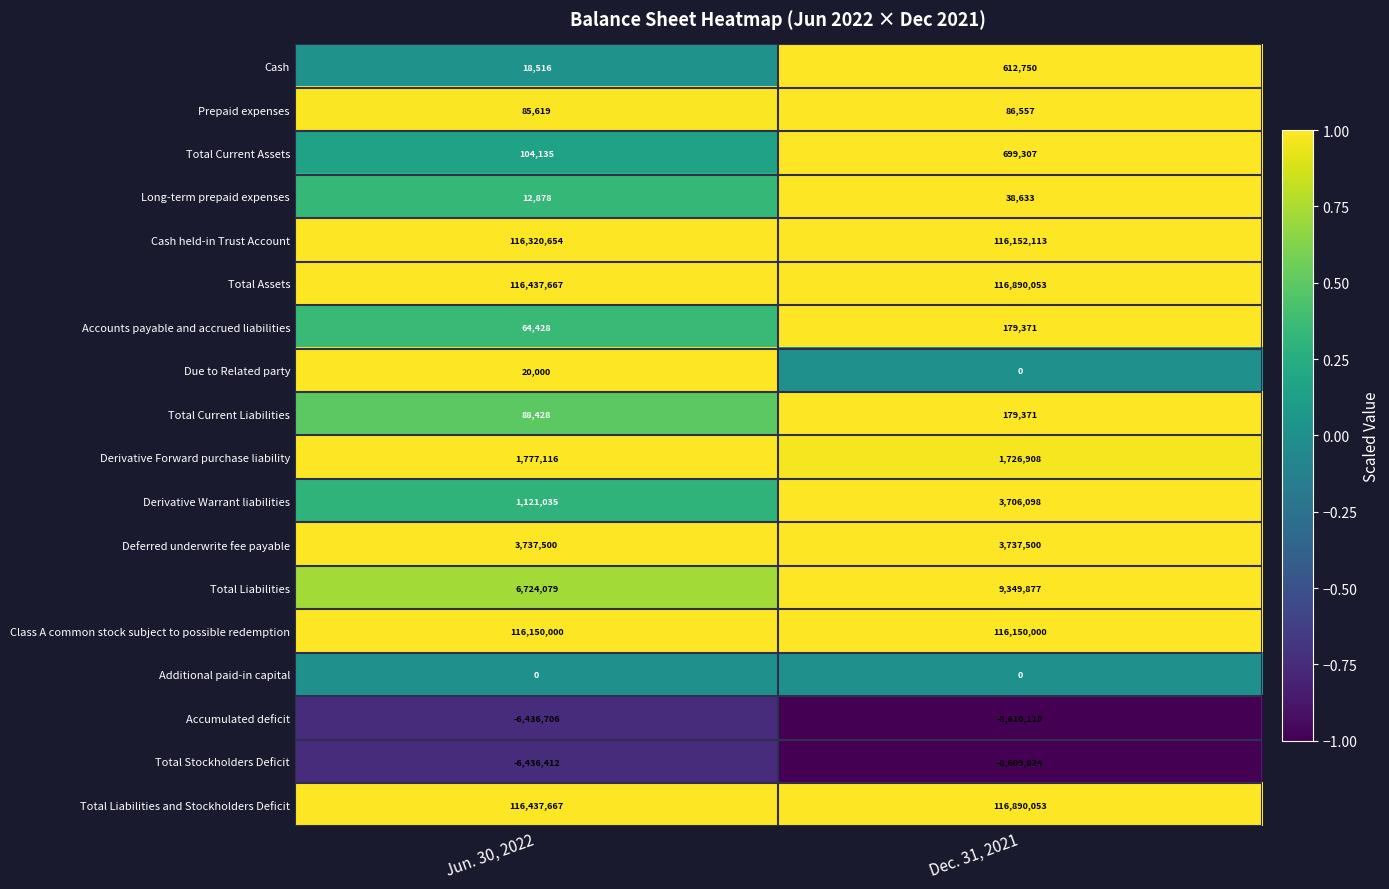

List the labels in order of Total Current Assets value, smallest first.

Jun. 30, 2022, Dec. 31, 2021